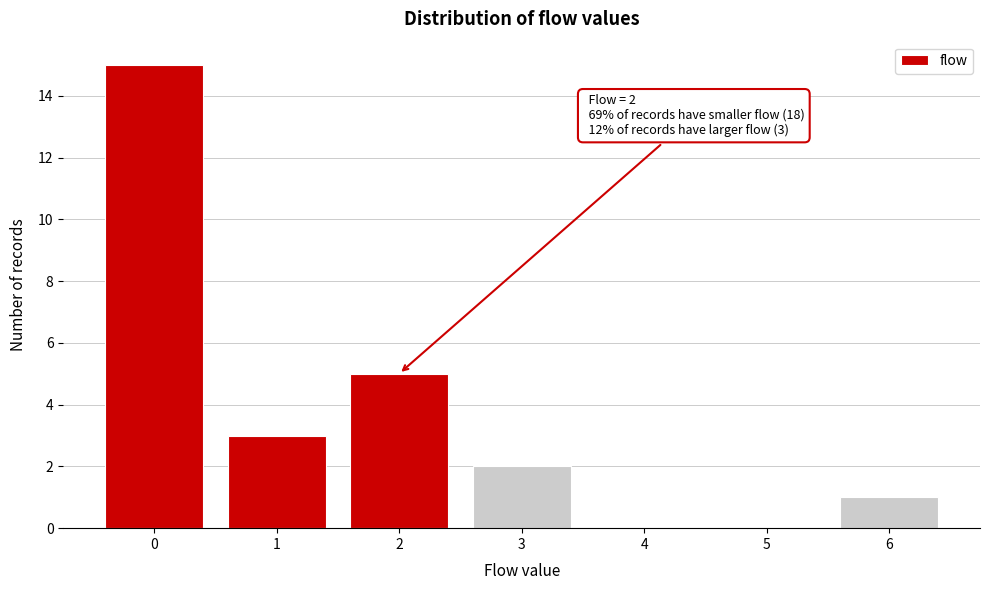

Over which range of the x-axis is the bar tallest?

-0.5 to 0.5